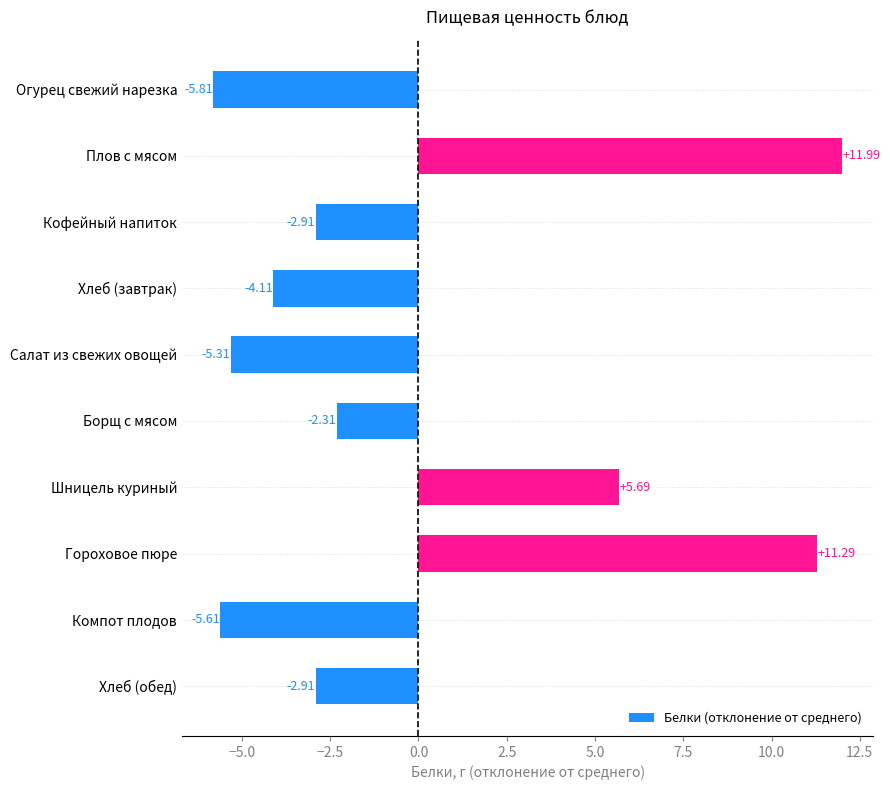

How many data points are less than -2?

7